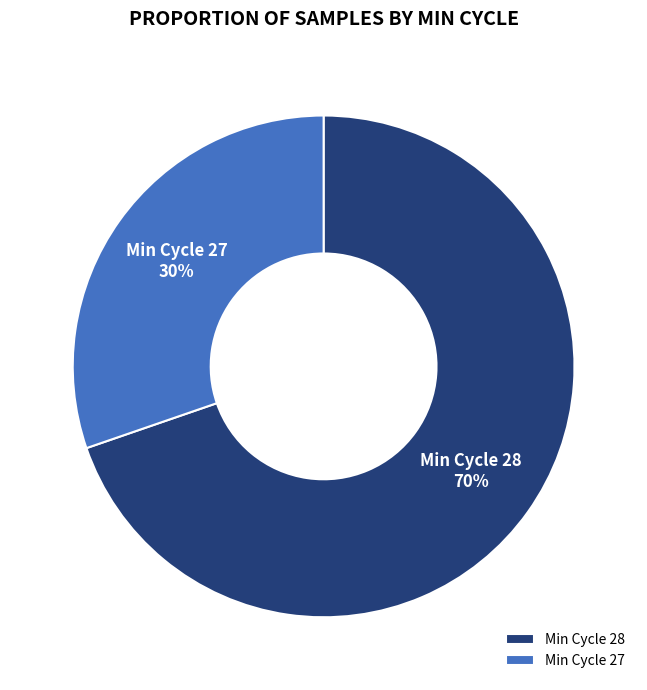

To the nearest percent, what is the average slice percentage?

50%